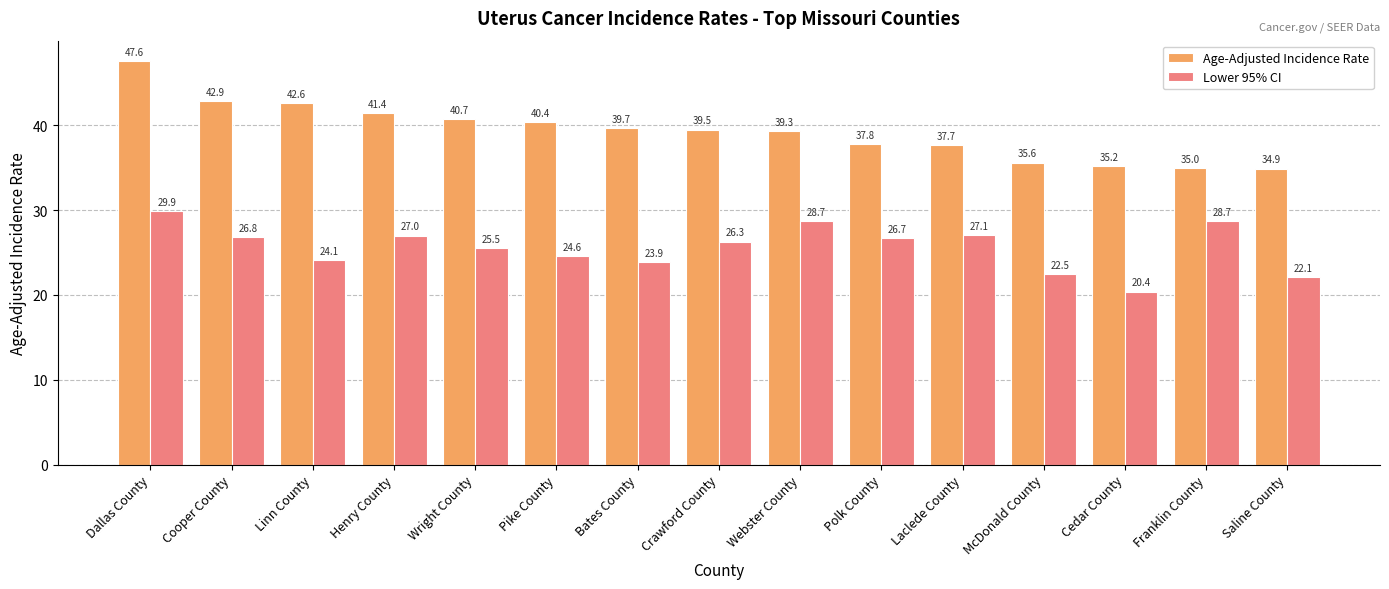

What is the approximate value of Lower 95% CI at Laclede County?

27.1